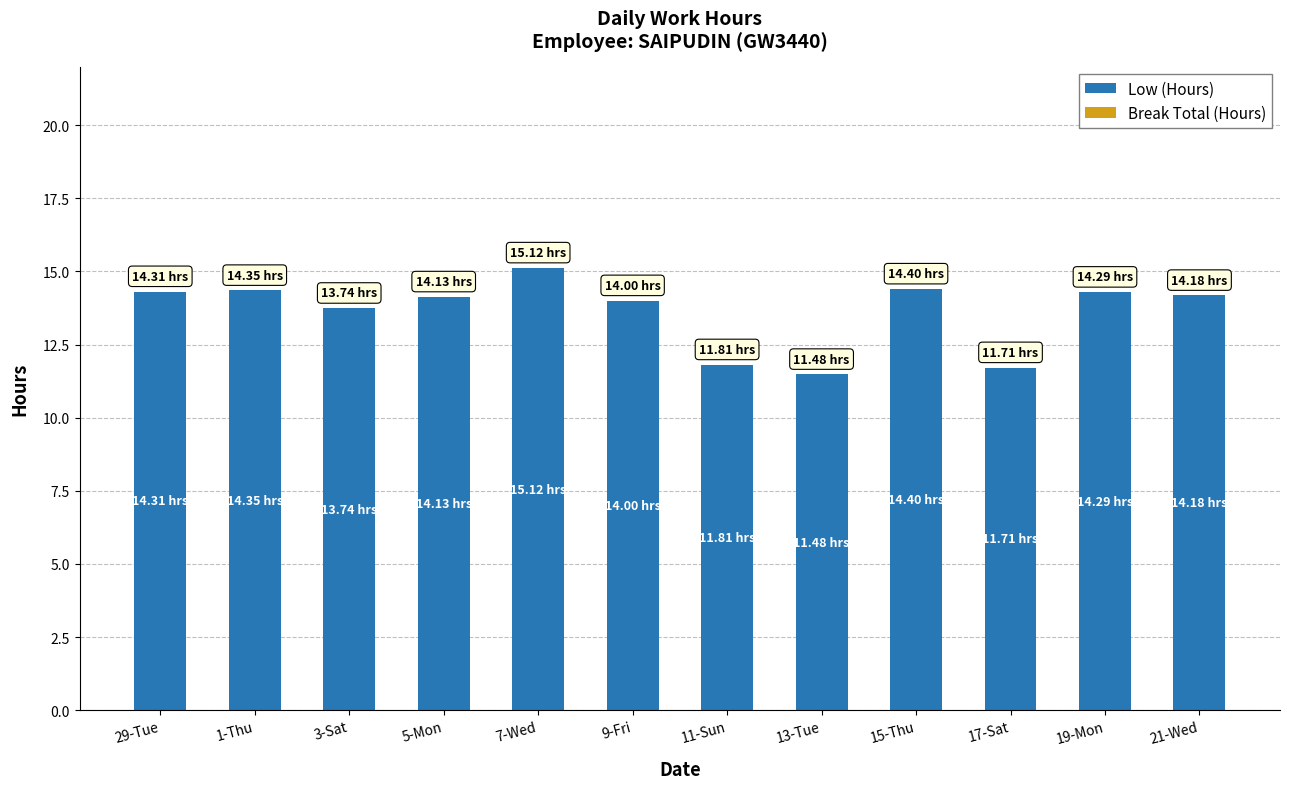

Approximately how many times larger is the value at 7-Wed compared to 17-Sat?

1.3